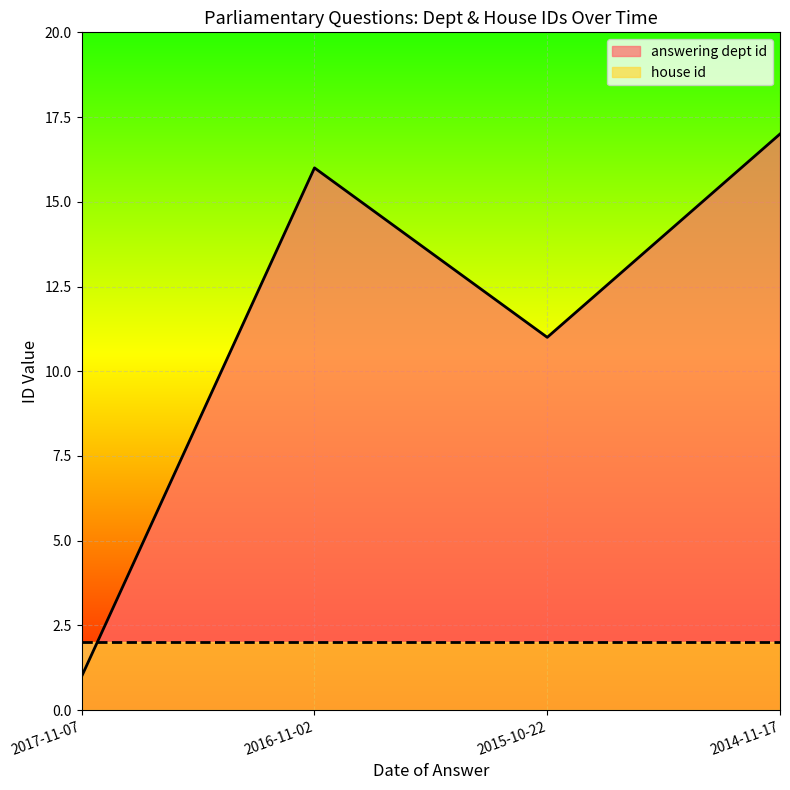

List the labels in order of value, largest first.

2014-11-17, 2016-11-02, 2015-10-22, 2017-11-07